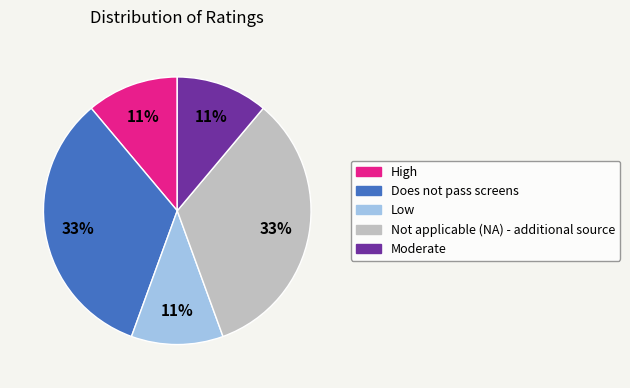

To the nearest percent, what is the difference between the Does not pass screens and Moderate slice percentages?

22%